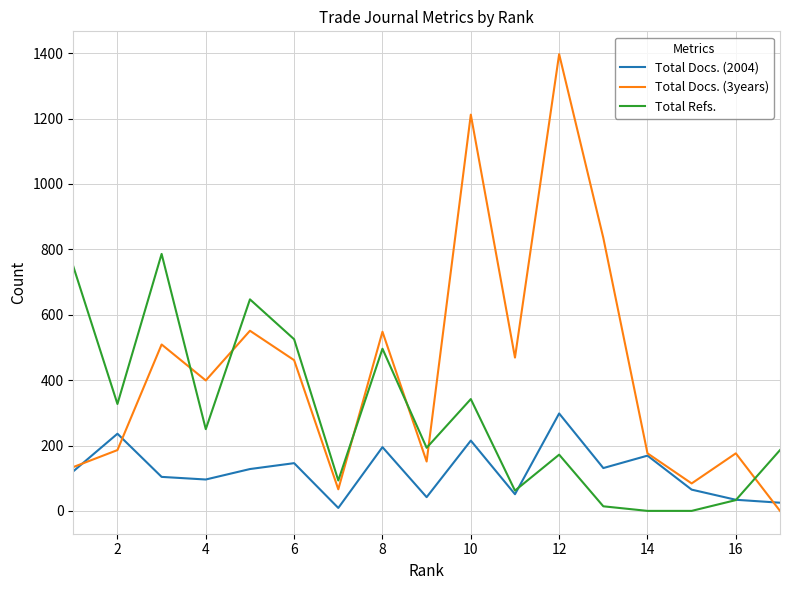

List the series in order of their peak value, lowest first.

Total Docs. (2004), Total Refs., Total Docs. (3years)